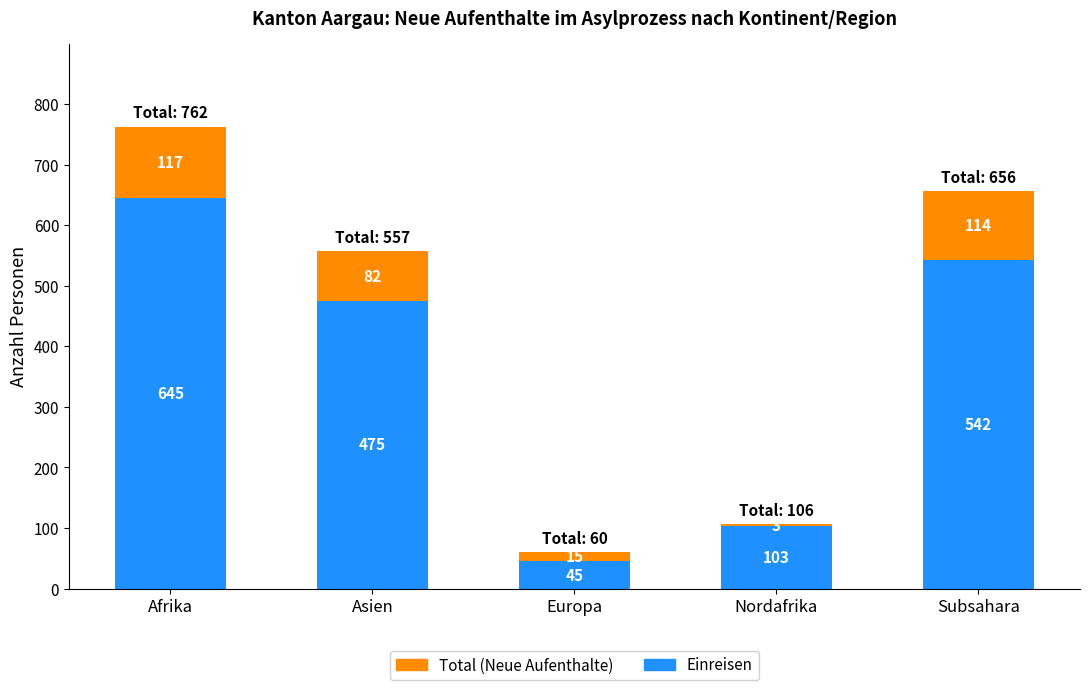

What is the total value across all series at Subsahara?

656